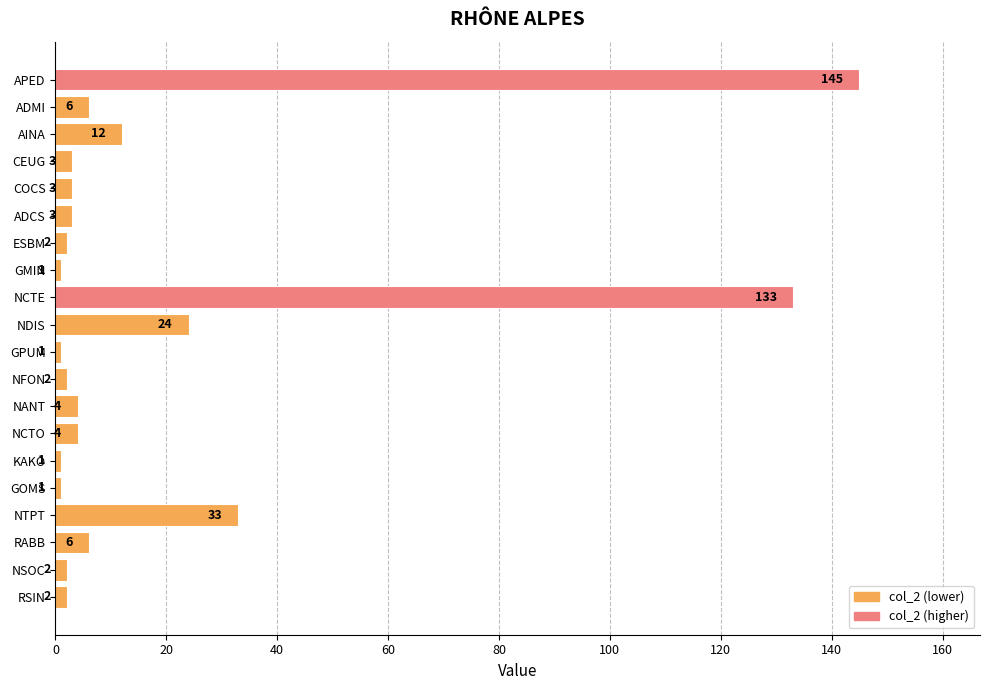

At which label is the value closest to 73?

NTPT